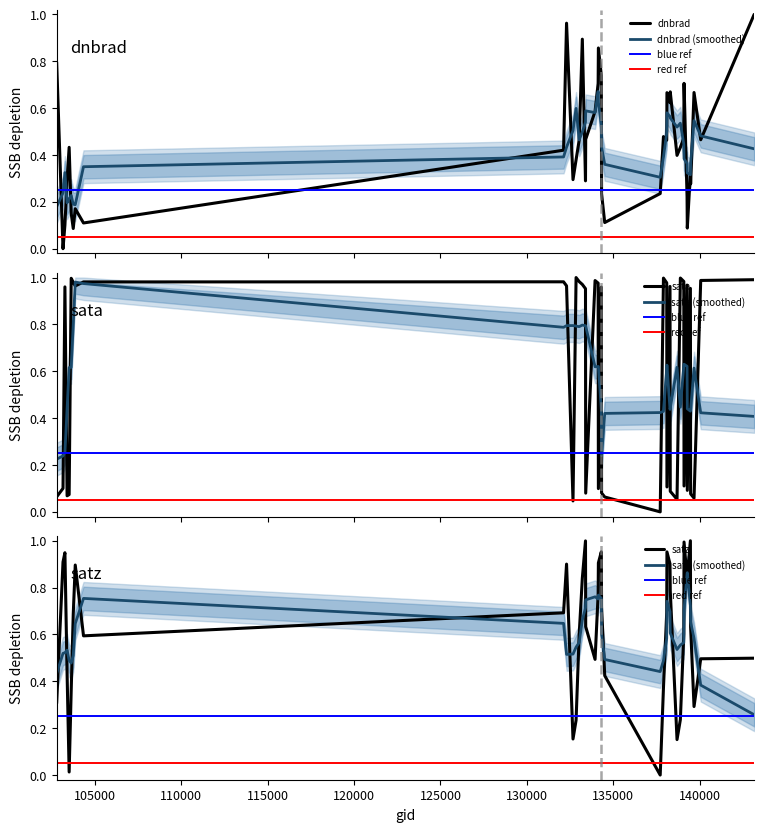

In satz, how many points are higher than both neighbors (excluding endpoints)?

8